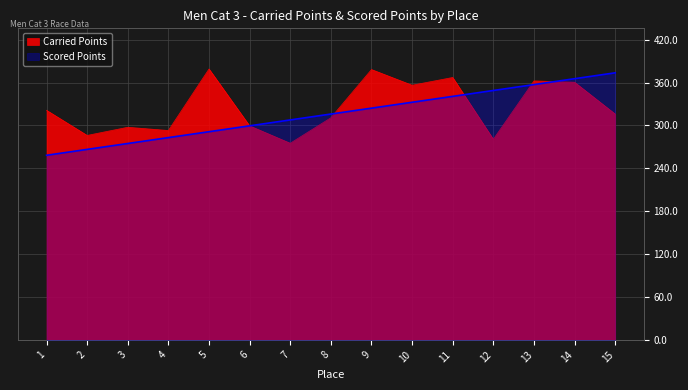

At which label does Scored Points reach its minimum?

1